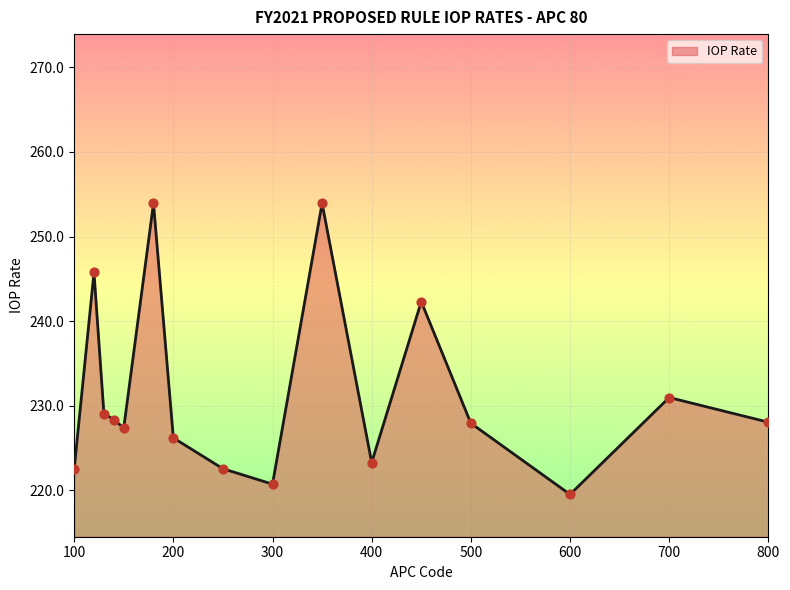

What is the minimum value shown in the chart?

219.5